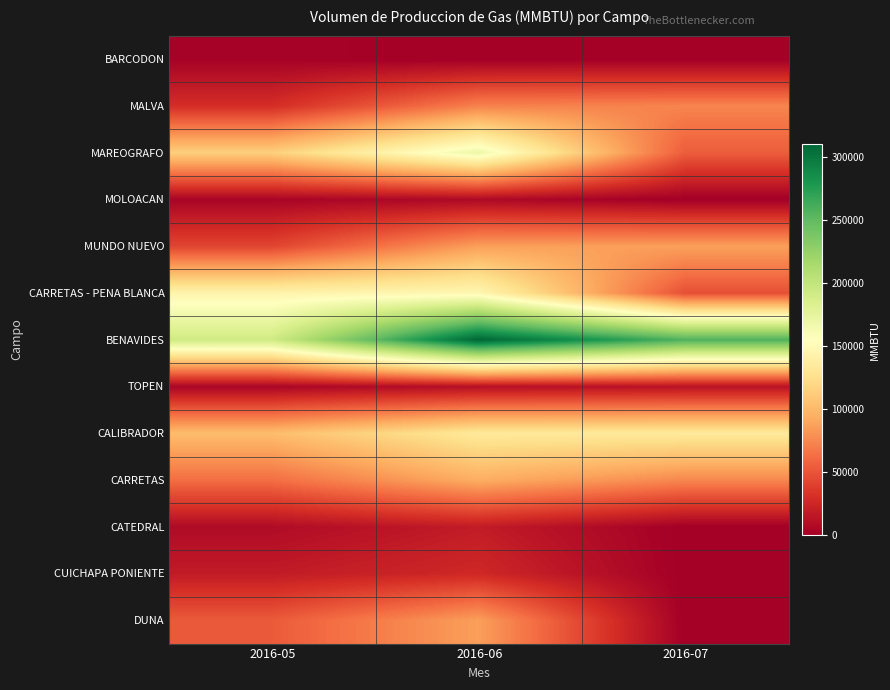

How many distinct data groups are displayed?

13